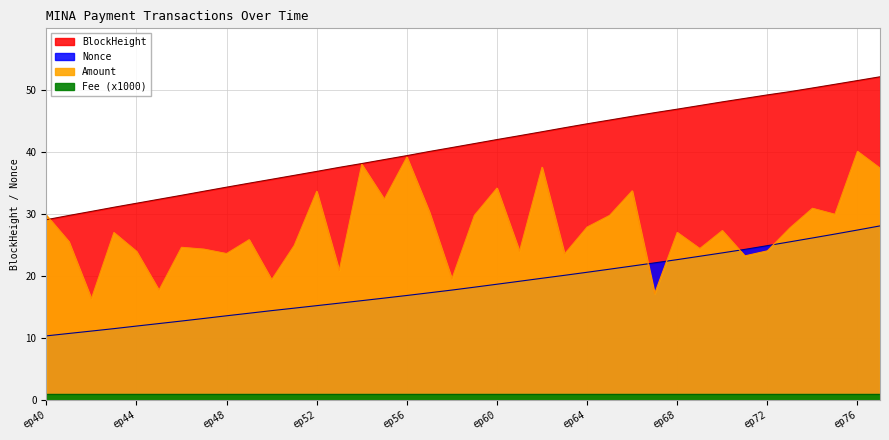

Which series has the widest spread of values?

Amount